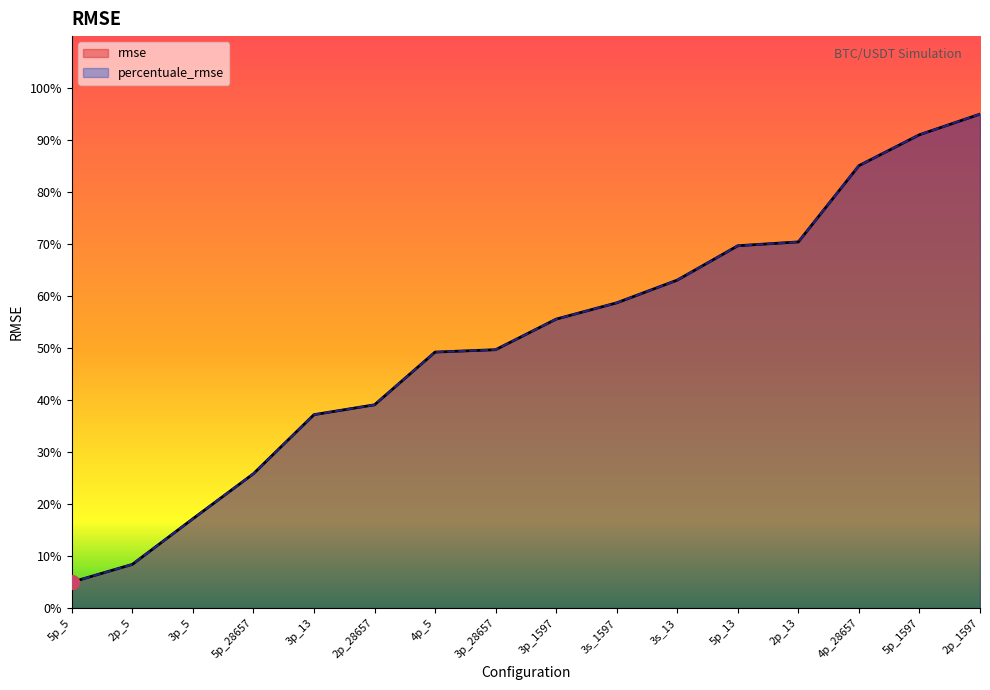

Is it true that rmse equals 17.3 at 4p_5?

False